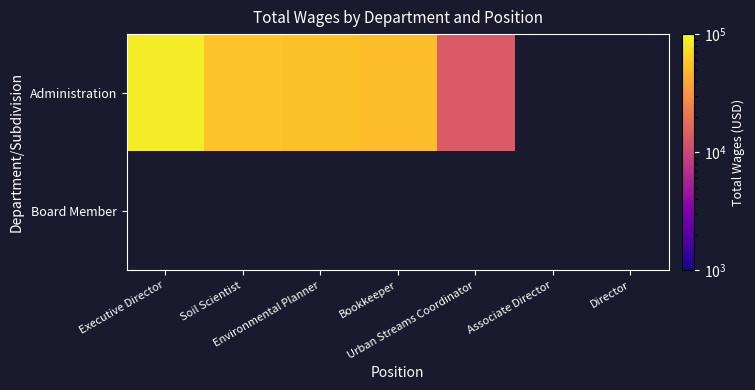

Which has a higher value, Associate Director or Director?

Director